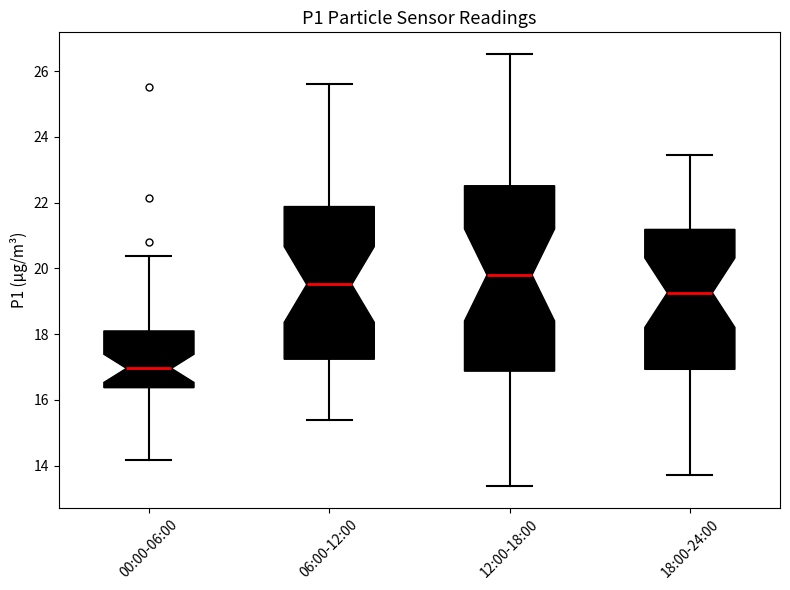

Which box's median line is the lowest?

00:00-06:00